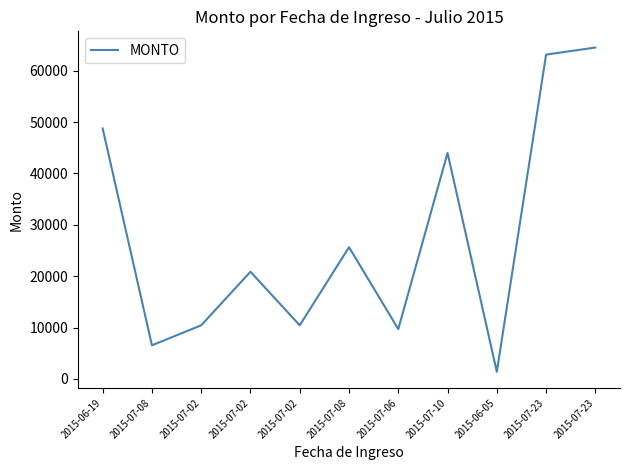

Which category has the lowest value across all series?

2015-06-05